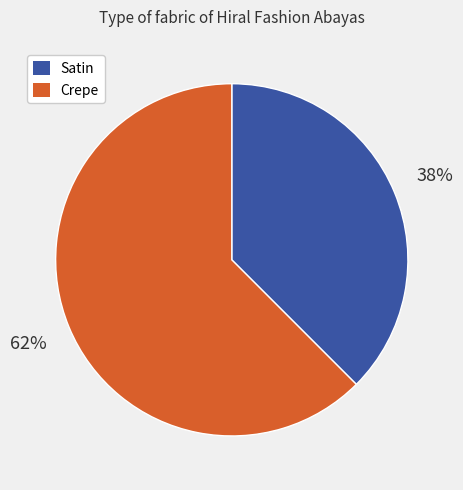

Is it true that Crepe is 75% of the pie?

False